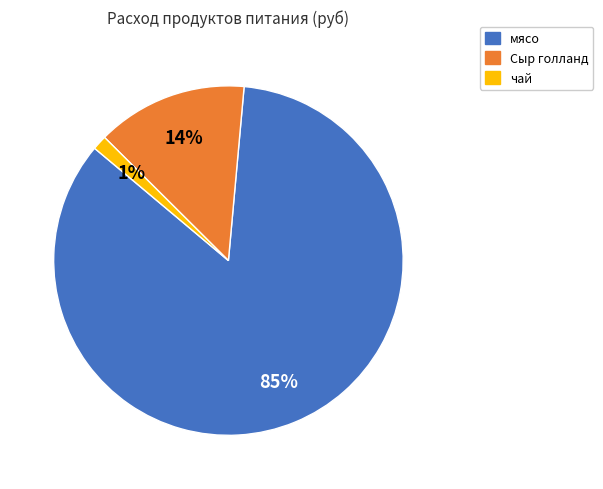

What is the majority slice?

мясо